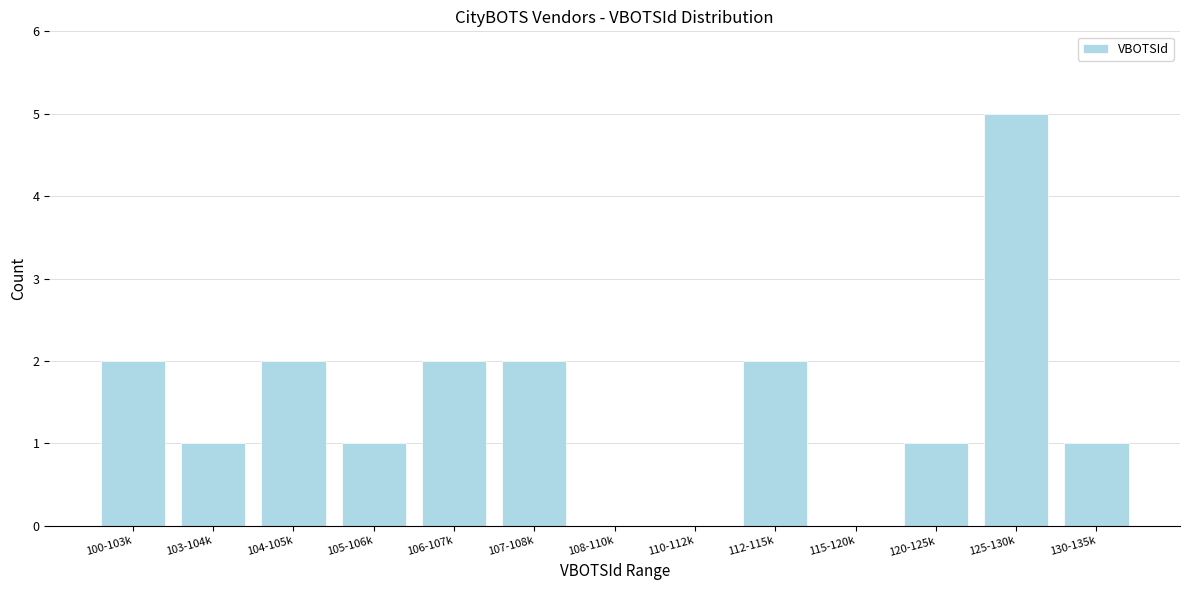

Reading left to right, list all the values displayed in this chart.

100-103k=2	103-104k=1	104-105k=2	105-106k=1	106-107k=2	107-108k=2	108-110k=0	110-112k=0	112-115k=2	115-120k=0	120-125k=1	125-130k=5	130-135k=1